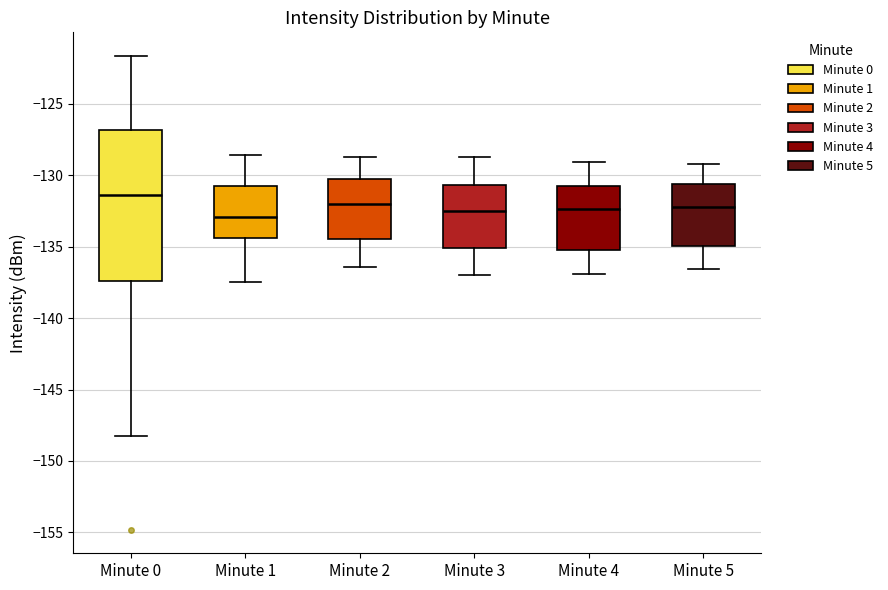

Reading left to right, read every box against the y-axis: the position of its median line, the range the box covers, and the ends of its whiskers. The values are not printed on the chart, so give them approximately, as read against the axis.

Minute 0: median -131.5, box -137.5 to -127.0, whiskers -148.0 to -121.5
Minute 1: median -133.0, box -134.5 to -130.5, whiskers -137.5 to -128.5
Minute 2: median -132.0, box -134.5 to -130.5, whiskers -136.5 to -128.5
Minute 3: median -132.5, box -135.0 to -130.5, whiskers -137.0 to -128.5
Minute 4: median -132.5, box -135.0 to -130.5, whiskers -137.0 to -129.0
Minute 5: median -132.0, box -135.0 to -130.5, whiskers -136.5 to -129.0